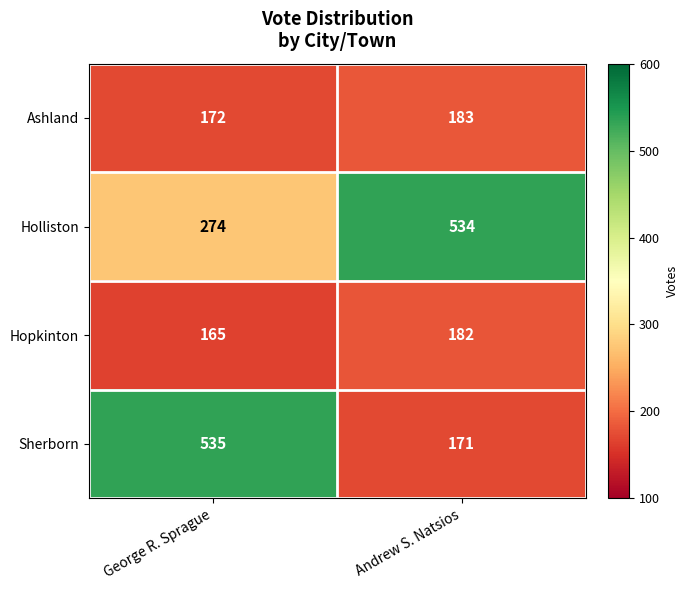

How many series are shown in this chart?

4